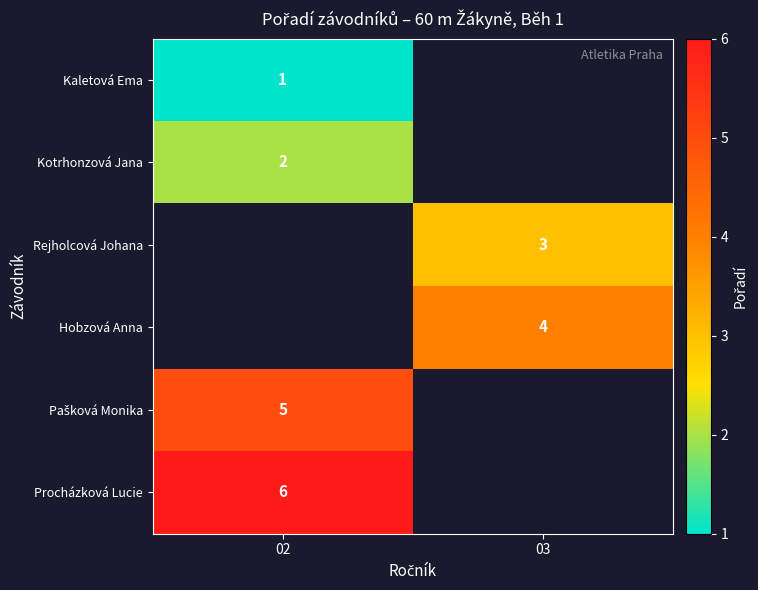

True or false: Kaletová Ema has a value of 2 at 02.

False